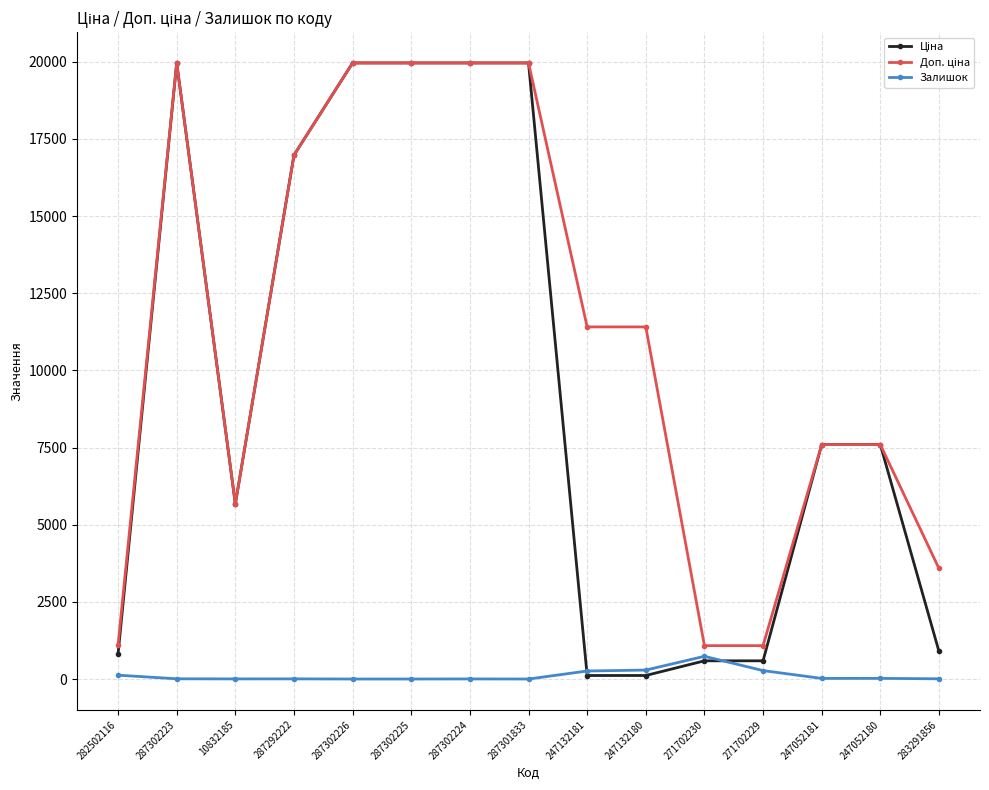

Is it true that Залишок equals 3.0 at 287302224?

True